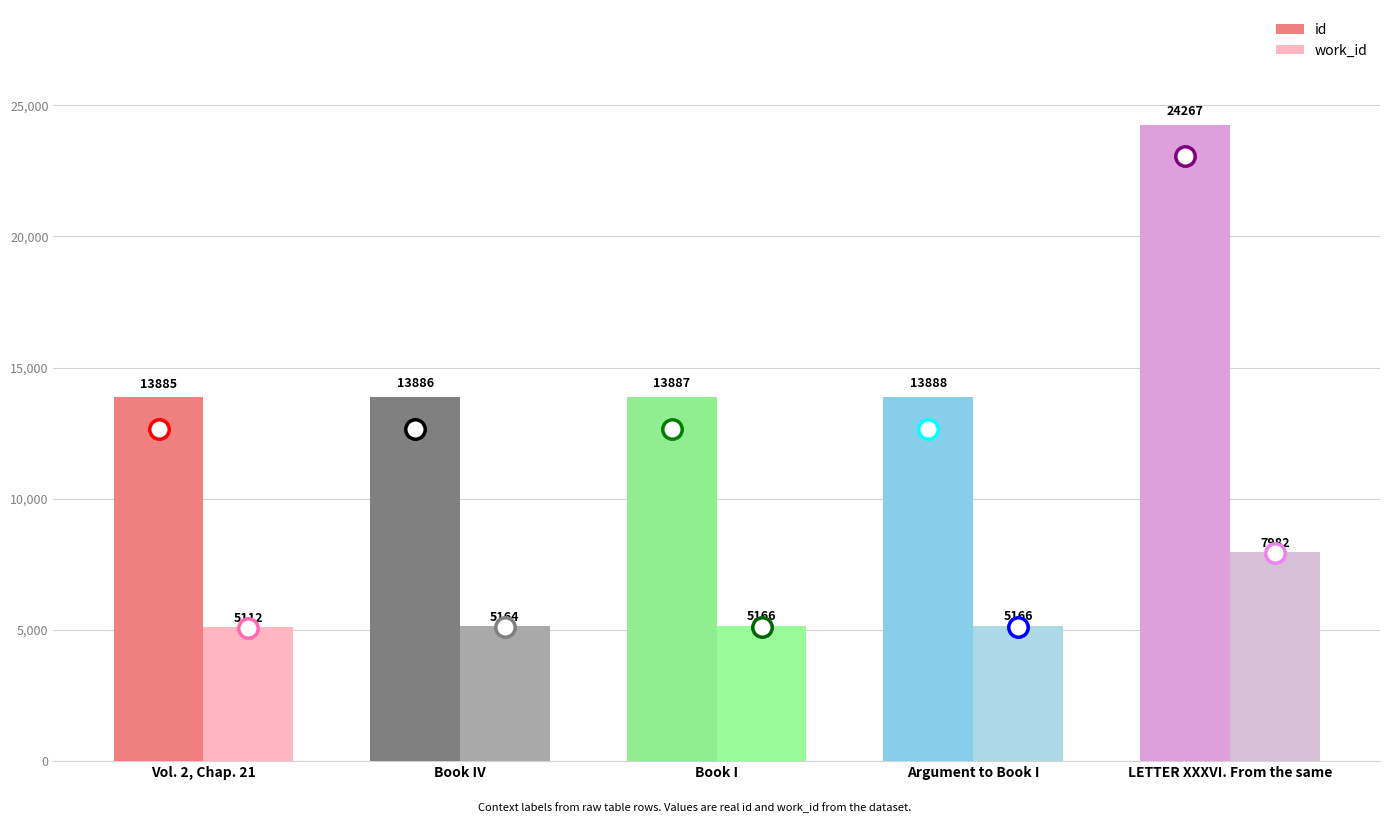

What is the spread (max minus min) of values at Argument to Book I?

8722